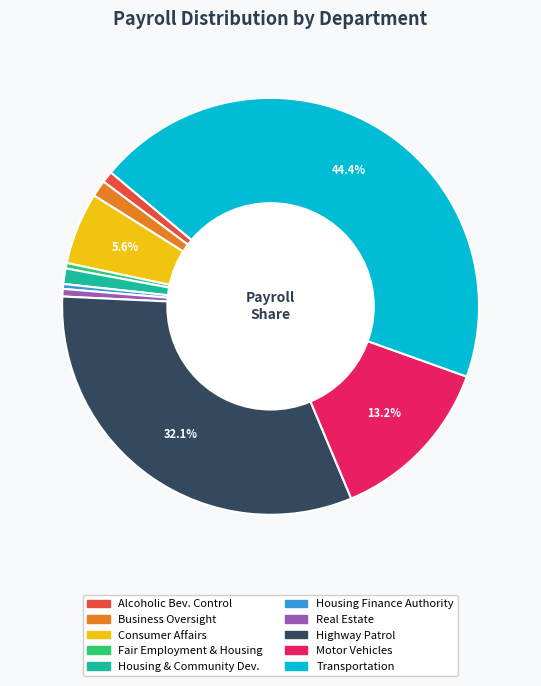

Is there a majority slice in this chart?

No